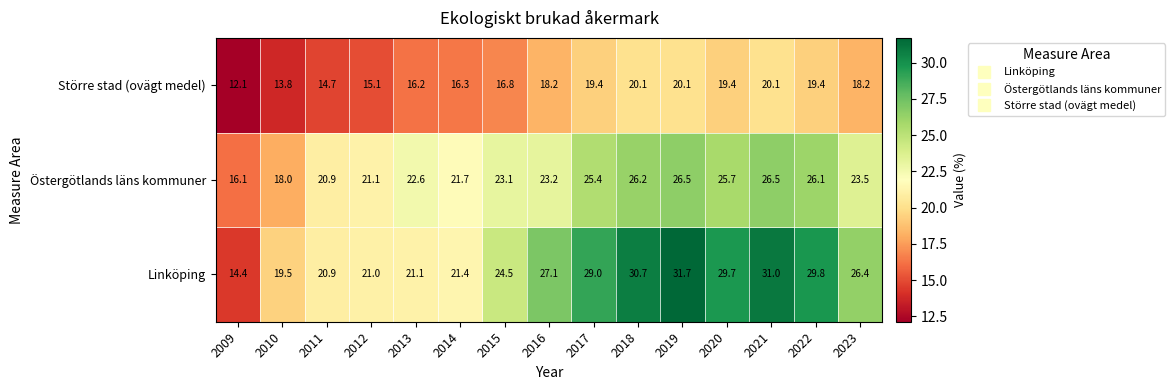

Read the Större stad (ovägt medel) value at 2009.

12.1